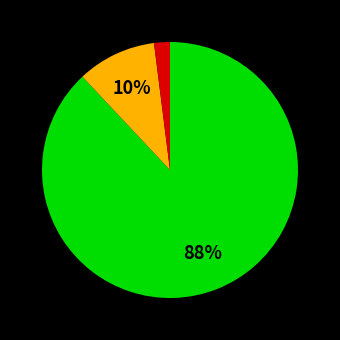

To the nearest percent, what is the average slice percentage?

33%